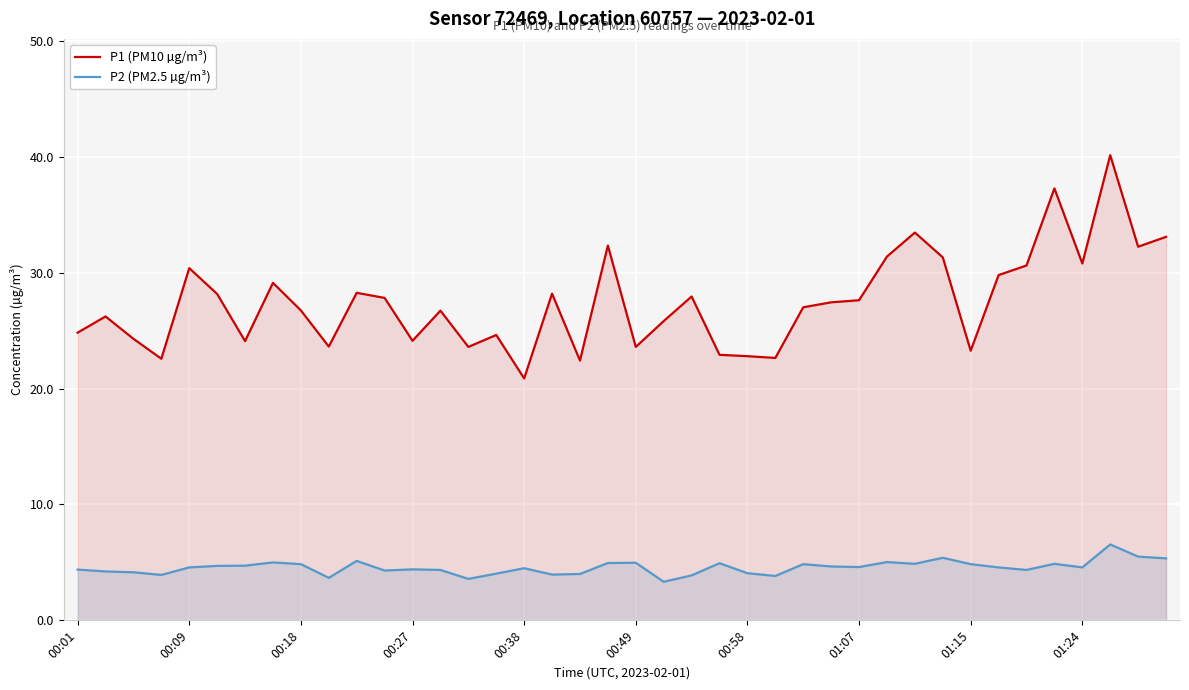

What is the difference between the maximum and minimum values in the P2 (PM2.5 µg/m³) series?

3.2